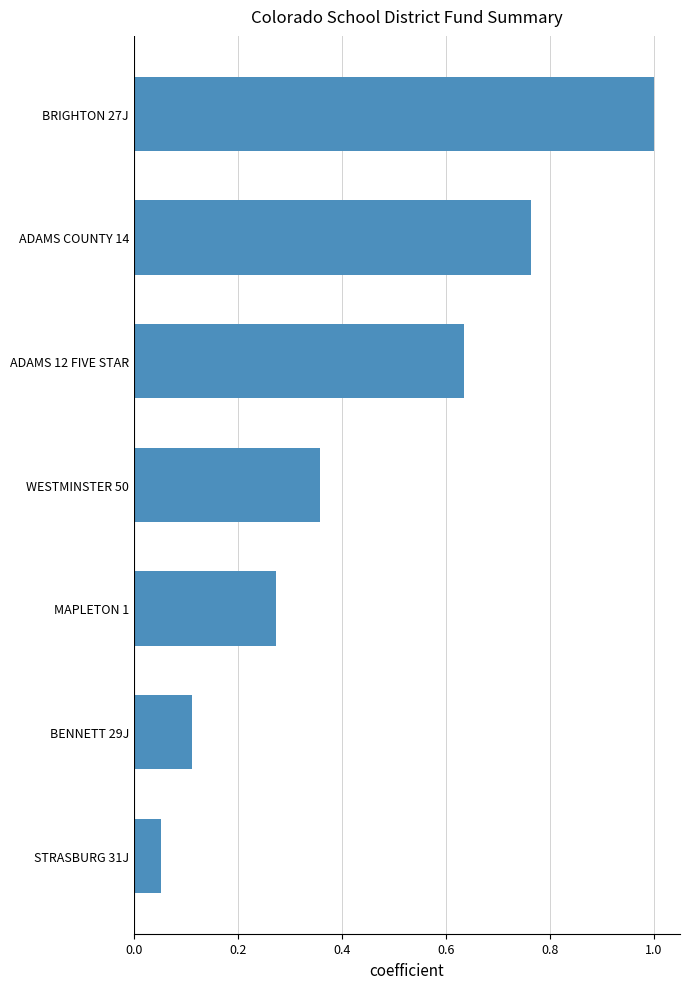

Which label corresponds to the smallest value in the chart?

STRASBURG 31J